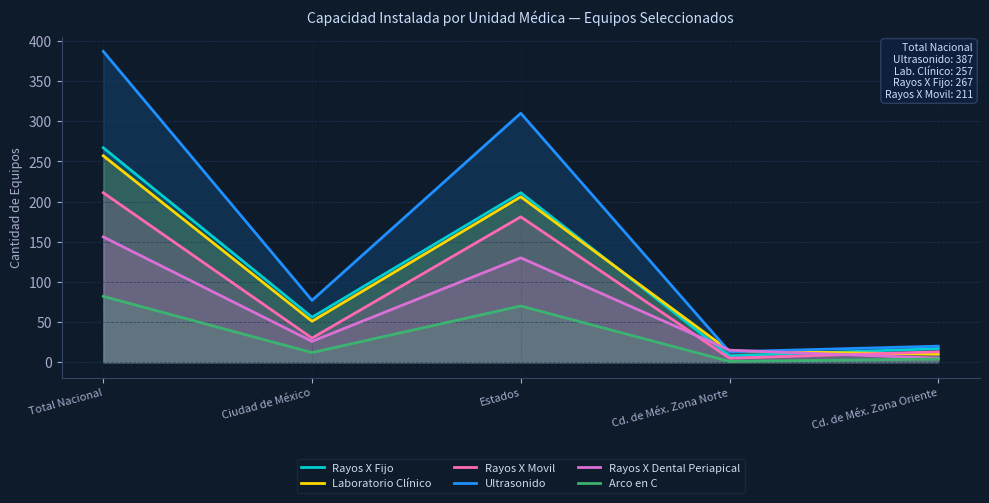

Reading right to left, extract all data points from this chart.

Rayos X Fijo: 17	8	211	56	267
Laboratorio Clínico: 10	14	206	51	257
Rayos X Movil: 13	5	181	30	211
Ultrasonido: 20	13	310	77	387
Rayos X Dental Periapical: 5	15	130	26	156
Arco en C: 4	1	70	12	82